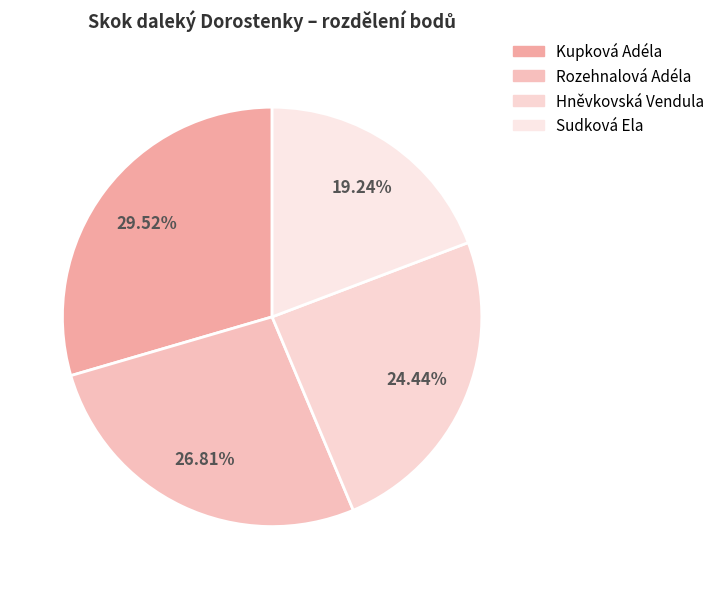

What percentage is the Rozehnalová Adéla slice, to the nearest percent?

27%